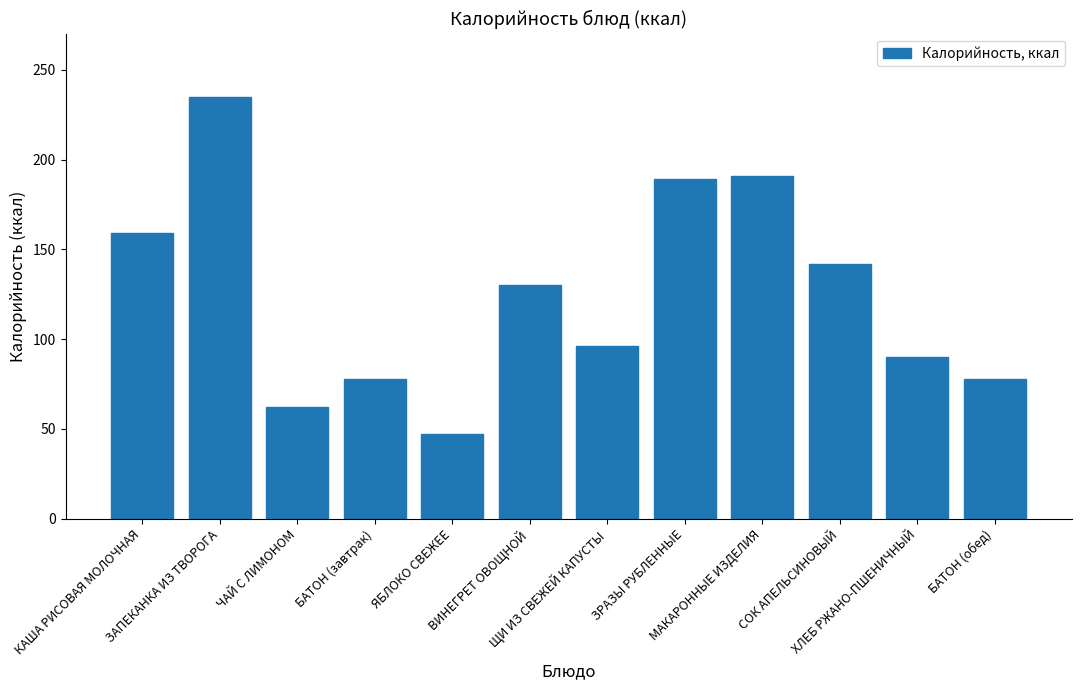

What position from the left is МАКАРОННЫЕ ИЗДЕЛИЯ?

9